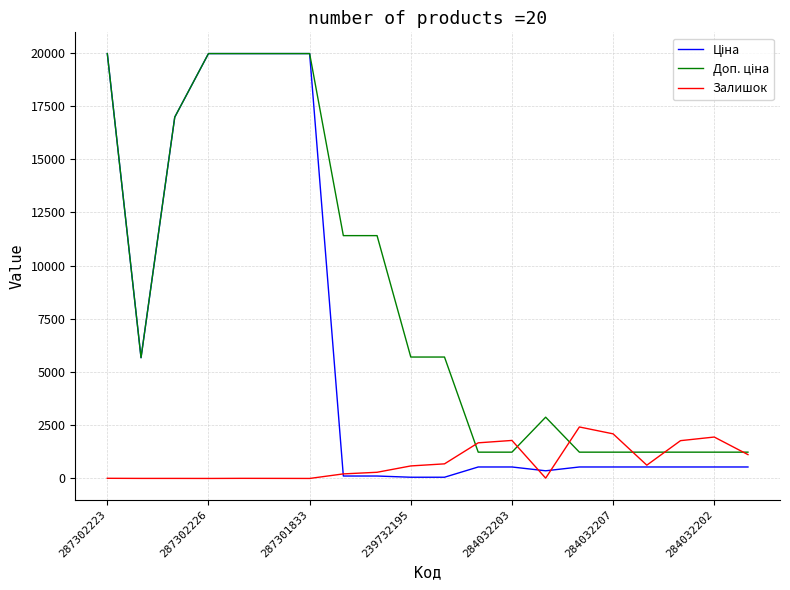

Where does the Ціна series first go above 539?

287302223